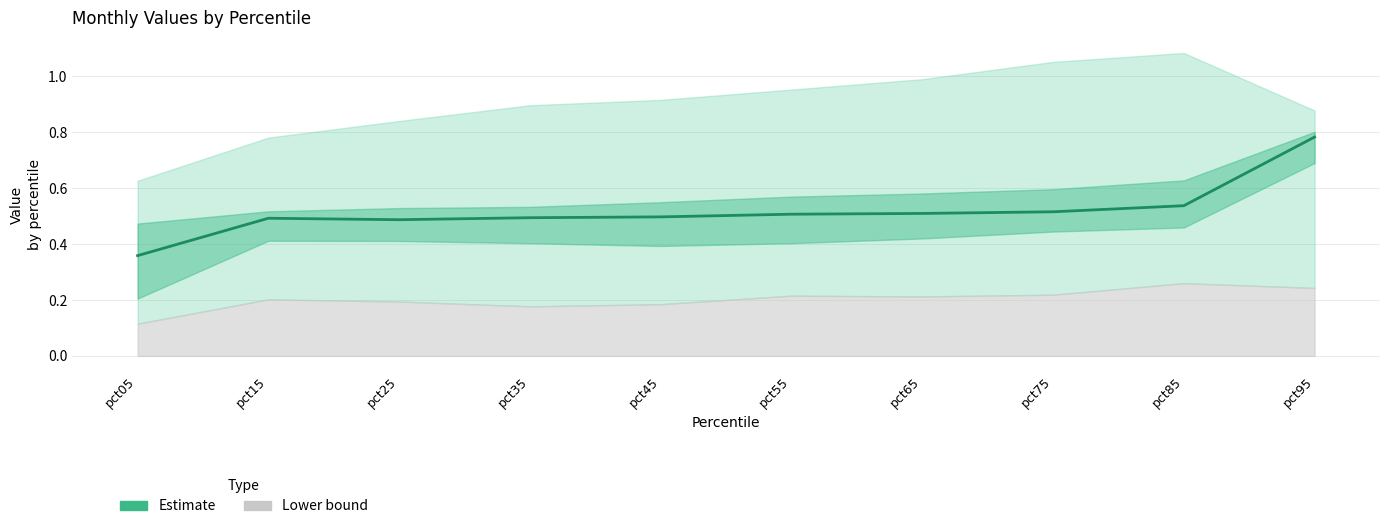

How many distinct data groups are displayed?

1